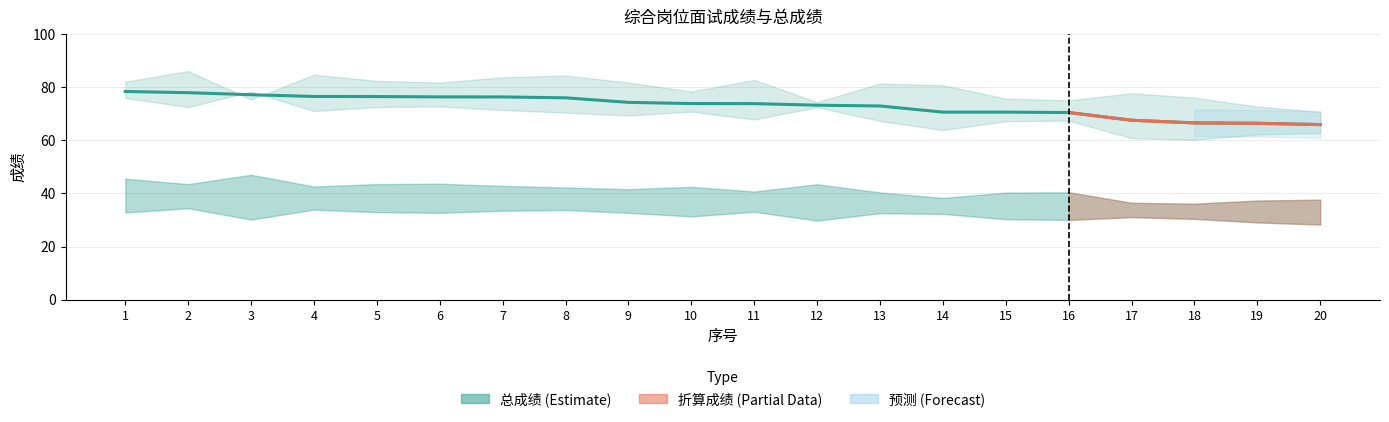

What value does the data have at 5?

76.4